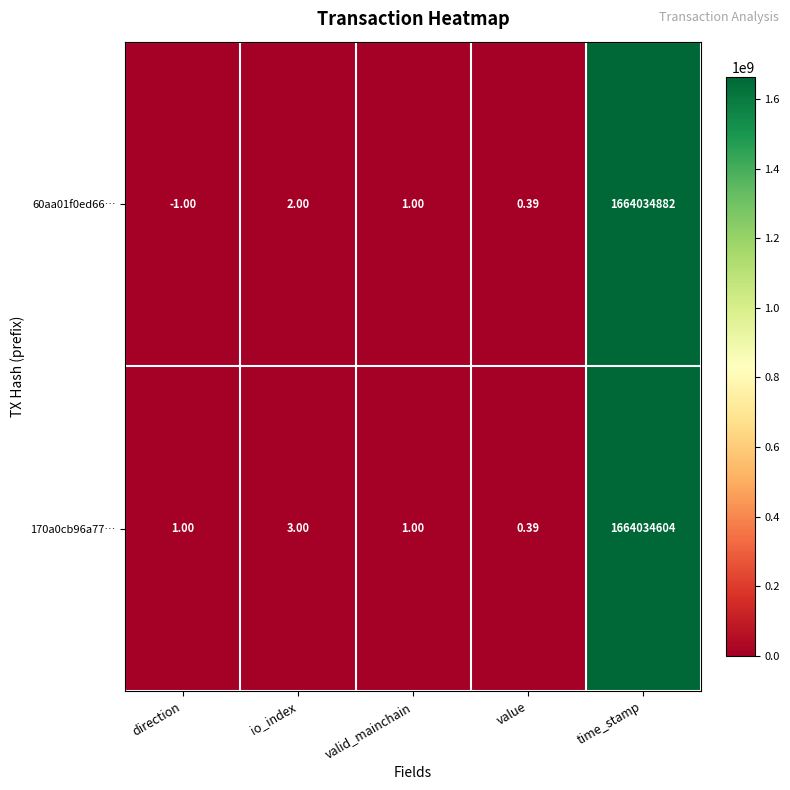

At which category does the chart reach its minimum across all series?

direction